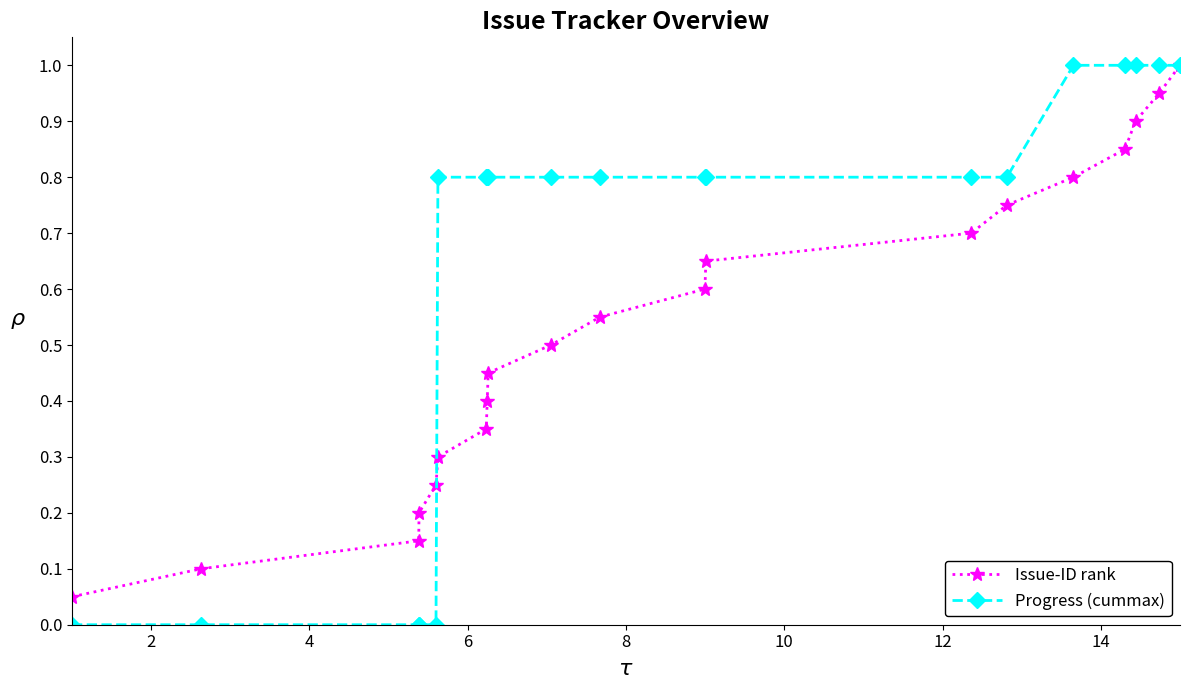

Which series has the largest total across all categories?

Progress (cummax)